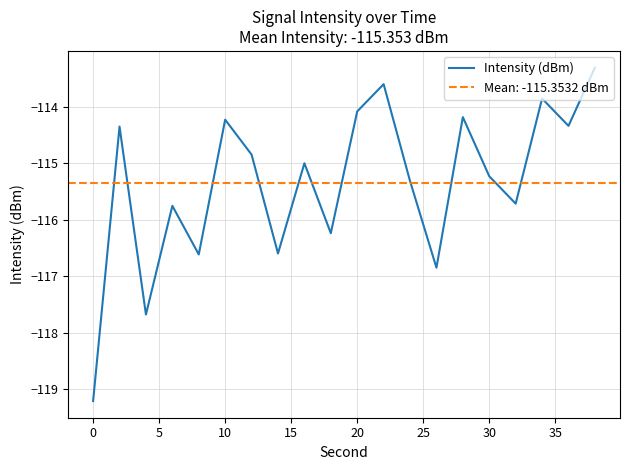

True or false: Intensity (dBm) has a value of -47.6 at 30.

False